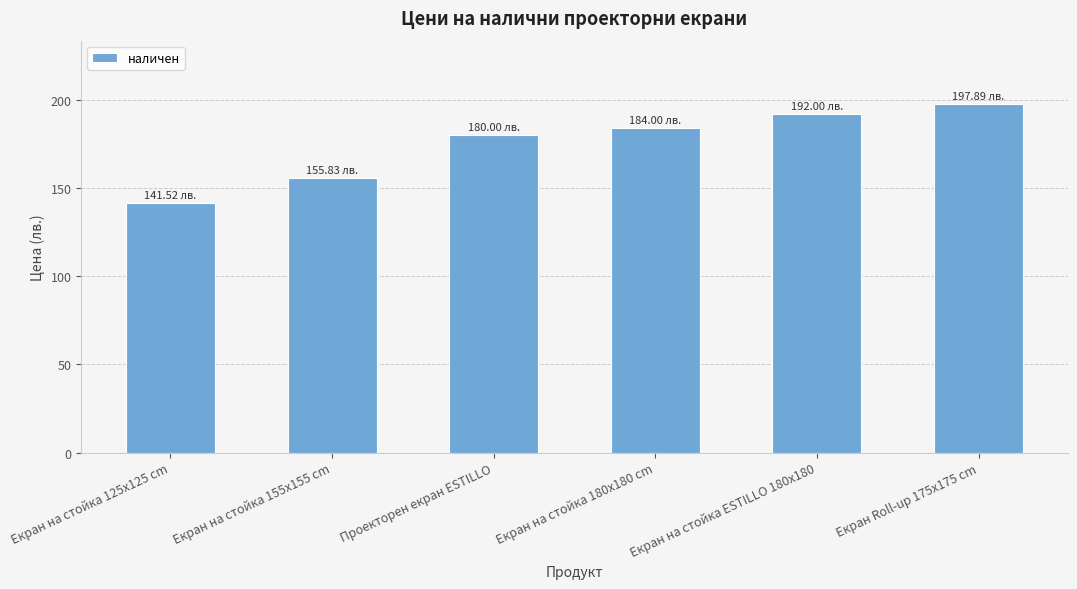

Rank the categories by value from highest to lowest.

Екран Roll-up 175x175 cm, Екран на стойка ESTILLO 180x180, Екран на стойка 180x180 cm, Проекторен екран ESTILLO, Екран на стойка 155x155 cm, Екран на стойка 125x125 cm